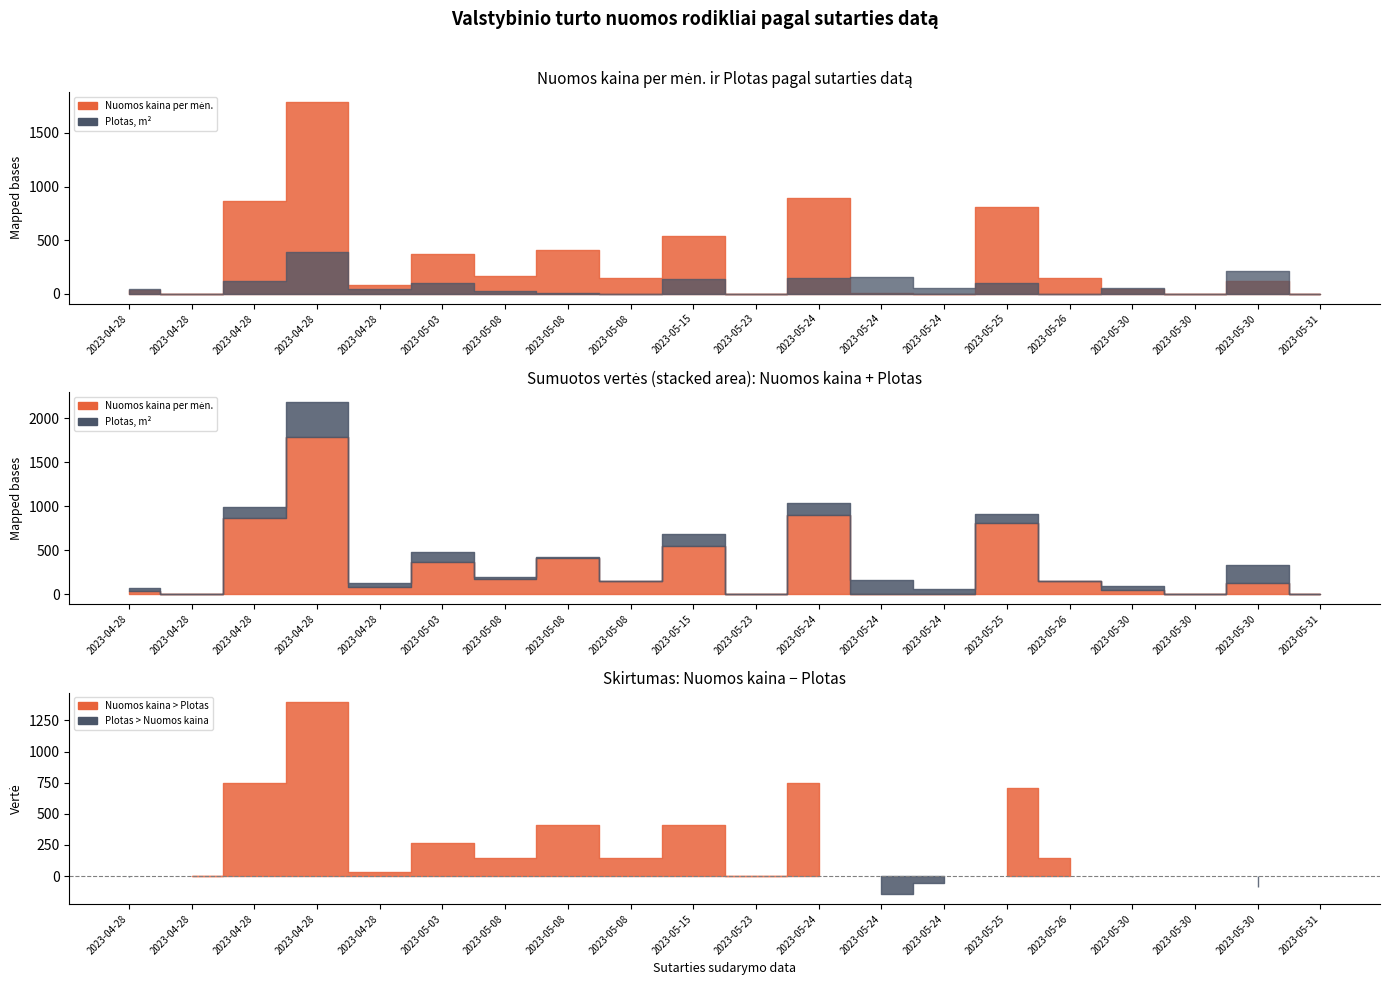

What is the difference between the highest and lowest values at 2023-05-24?

747.7